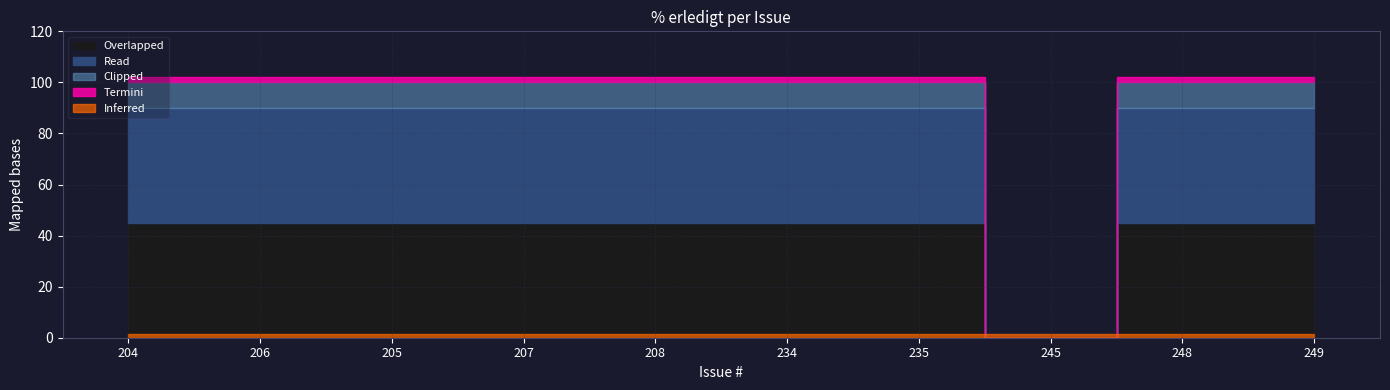

What position from the right is 206?

9